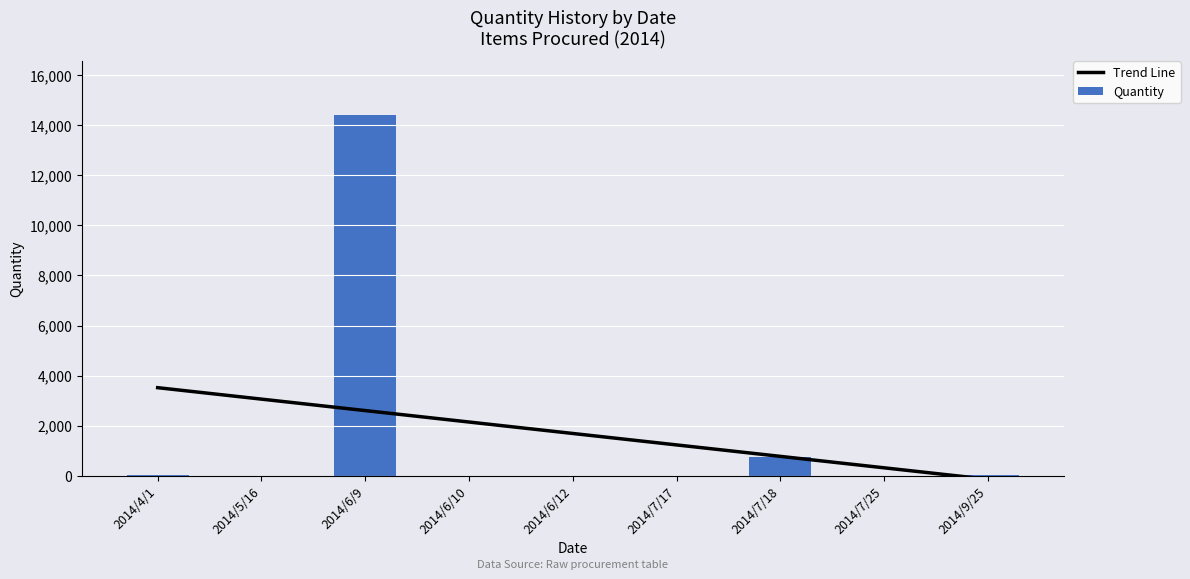

At which label does Trend Line first exceed 1689?

2014/4/1